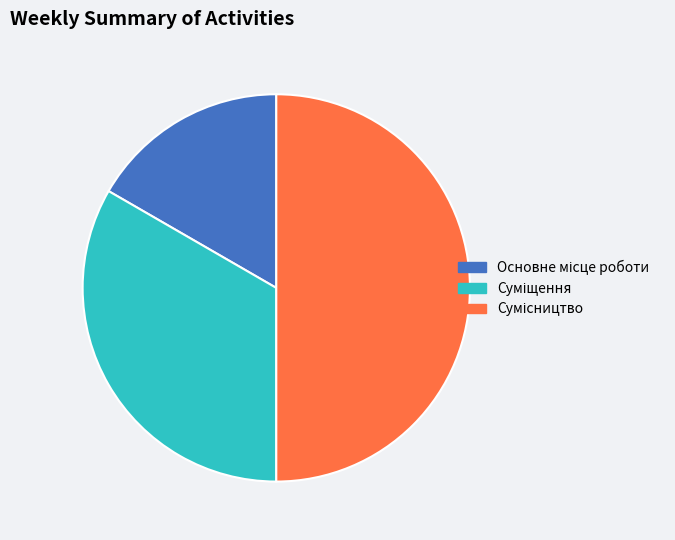

Rank the categories by value from highest to lowest.

Сумісництво, Суміщення, Основне місце роботи